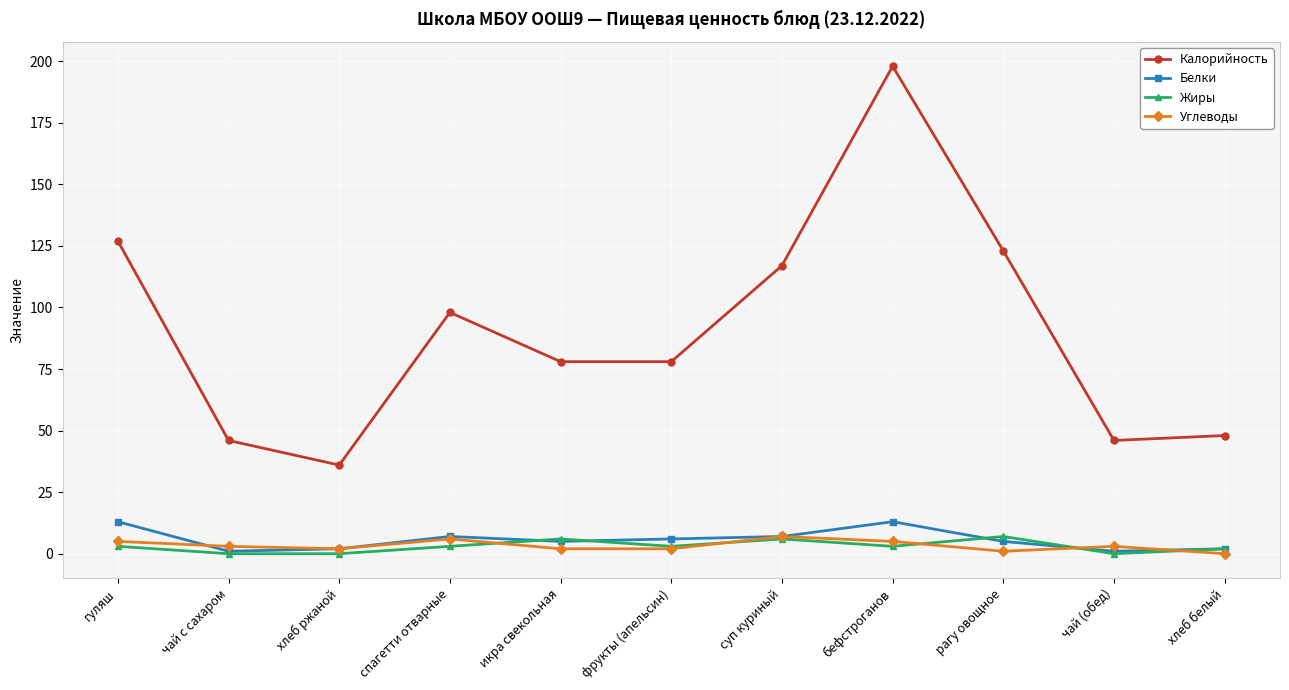

The Жиры series shows 6 at суп куриный. True or false?

True